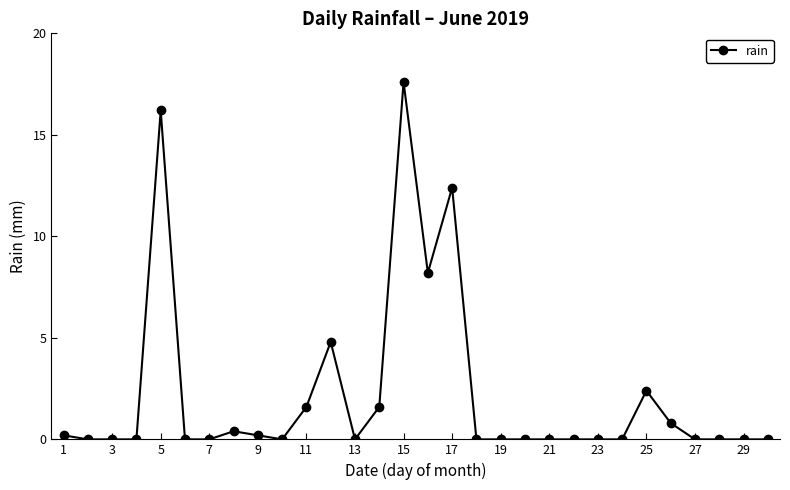

Count the number of data series in this chart.

1